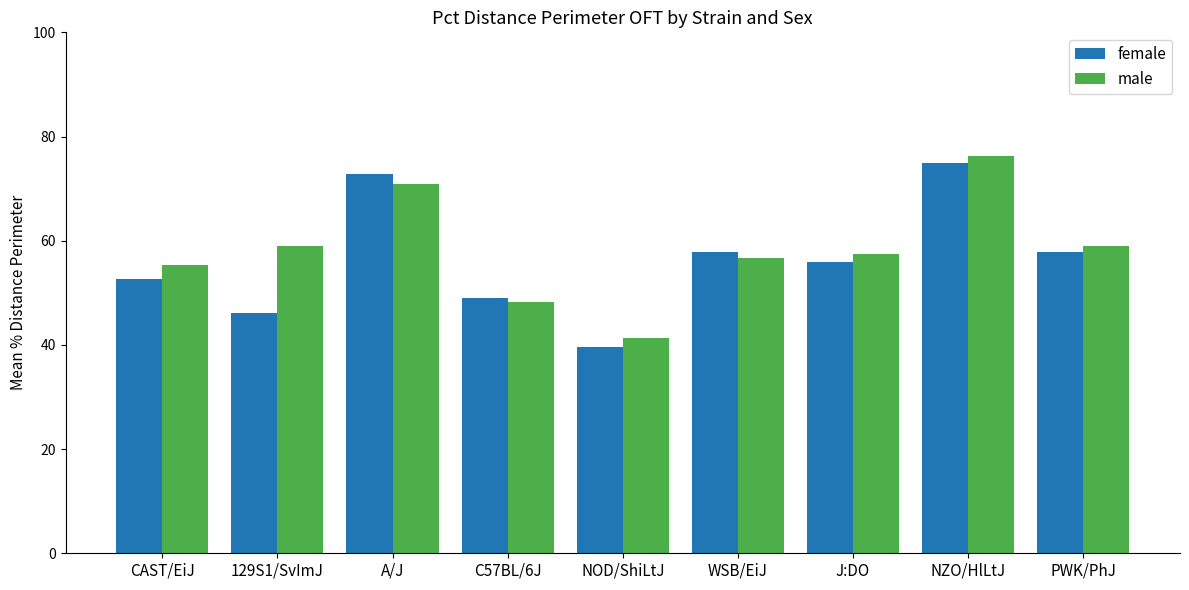

What position from the left is C57BL/6J?

4